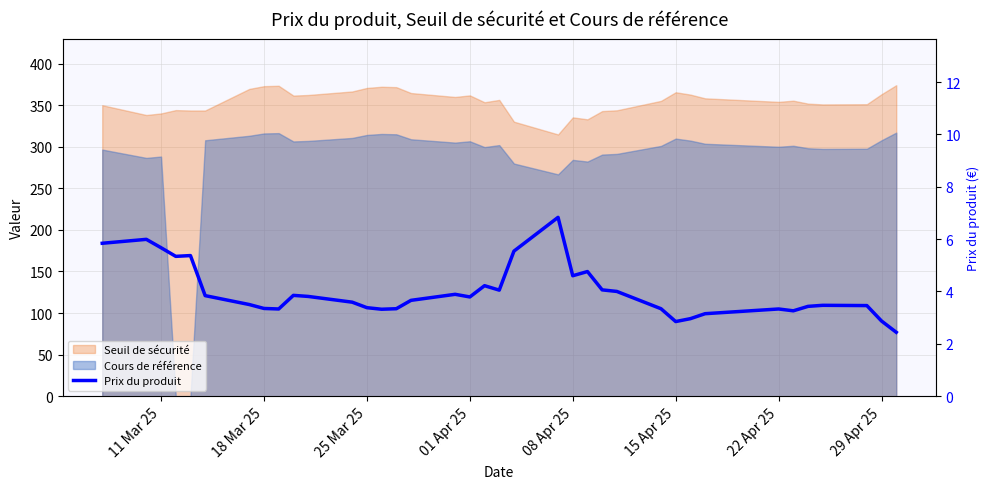

What is the difference between the maximum and minimum values?

4.4